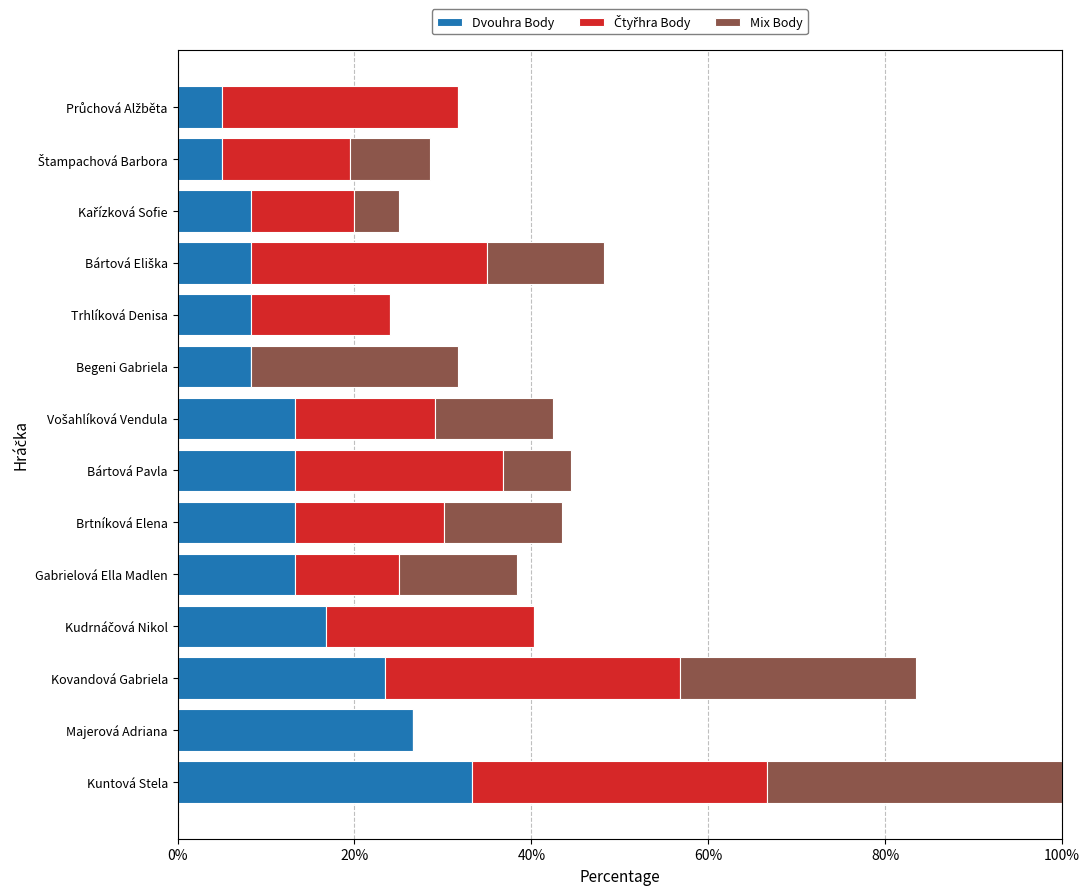

What is the highest value of the Dvouhra Body series?

33.3